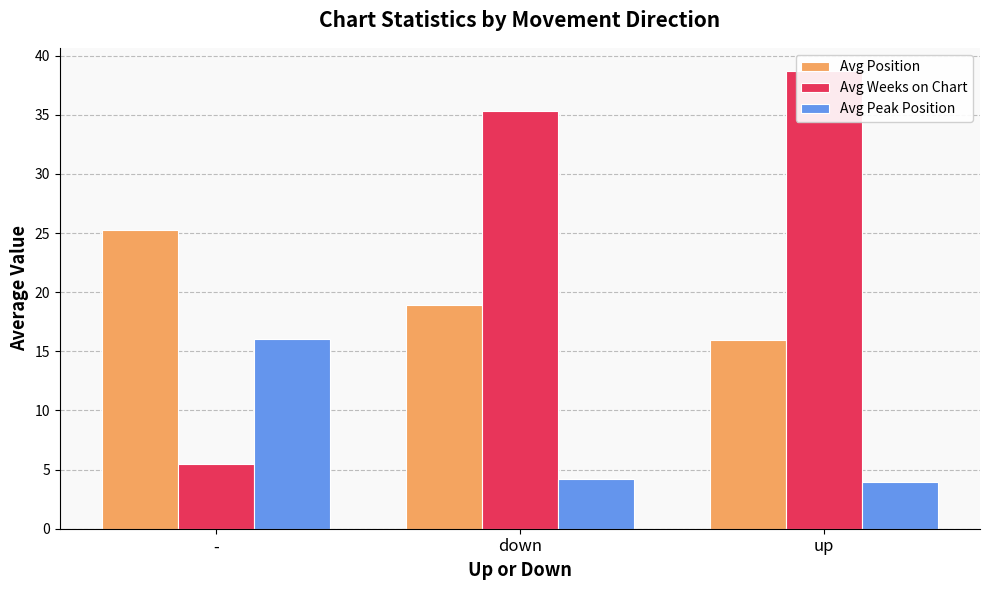

List the series in order of their overall mean, highest first.

Avg Weeks on Chart, Avg Position, Avg Peak Position